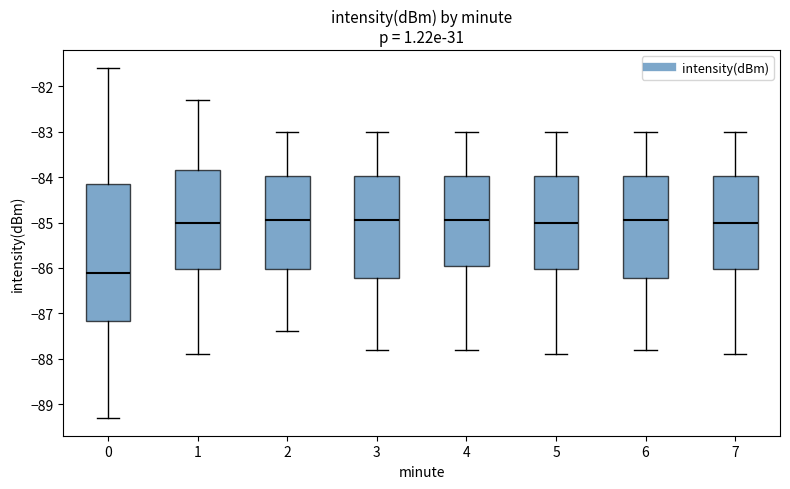

Reading left to right, transcribe this box plot: for each box, give where its median line is, the range the box spans, and where its two whiskers end, as read against the y-axis. The values are not printed on the chart, so give them approximately, as read against the axis.

0: median -86.1, box -87.2 to -84.1, whiskers -89.3 to -81.6
1: median -85.0, box -86.0 to -83.8, whiskers -87.9 to -82.3
2: median -84.9, box -86.0 to -84.0, whiskers -87.4 to -83.0
3: median -84.9, box -86.2 to -84.0, whiskers -87.8 to -83.0
4: median -84.9, box -85.9 to -84.0, whiskers -87.8 to -83.0
5: median -85.0, box -86.0 to -84.0, whiskers -87.9 to -83.0
6: median -84.9, box -86.2 to -84.0, whiskers -87.8 to -83.0
7: median -85.0, box -86.0 to -84.0, whiskers -87.9 to -83.0